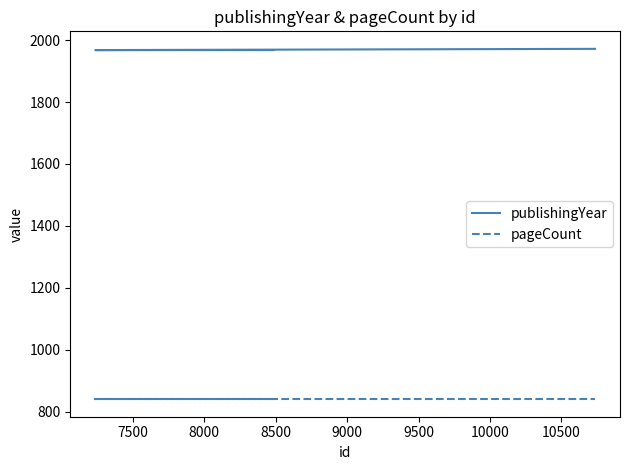

Reading left to right, list all the values displayed in this chart.

publishingYear: 1968	1968	1972
pageCount: 840	840	840